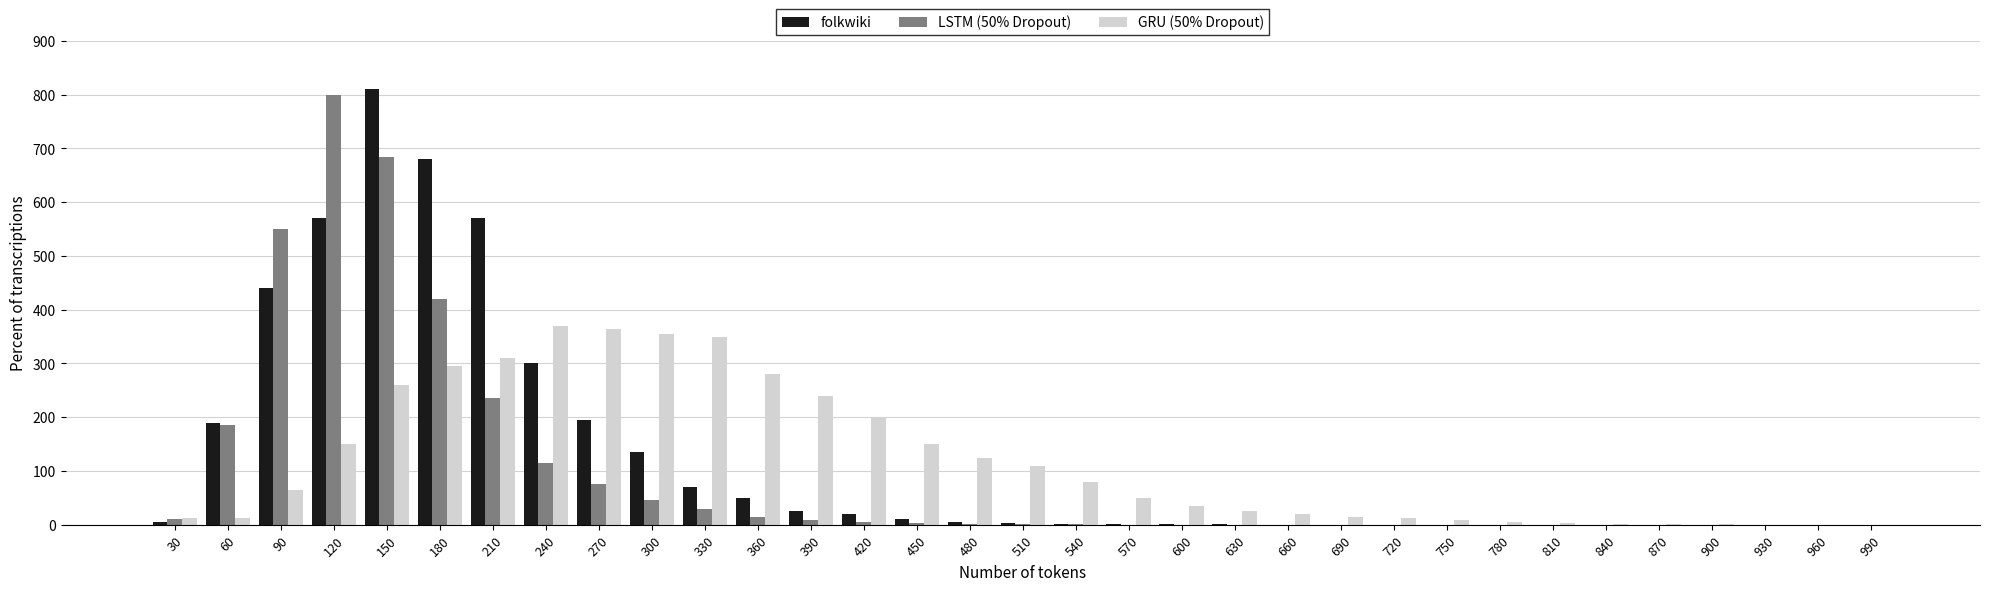

Is the value of folkwiki at 690 greater than the value of GRU (50% Dropout) at 480?

No